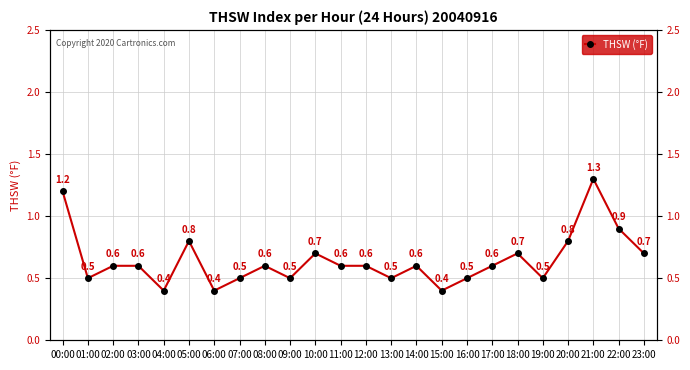

Rank the categories by value from highest to lowest.

21:00, 00:00, 22:00, 05:00, 20:00, 10:00, 18:00, 23:00, 02:00, 03:00, 08:00, 11:00, 12:00, 14:00, 17:00, 01:00, 07:00, 09:00, 13:00, 16:00, 19:00, 04:00, 06:00, 15:00